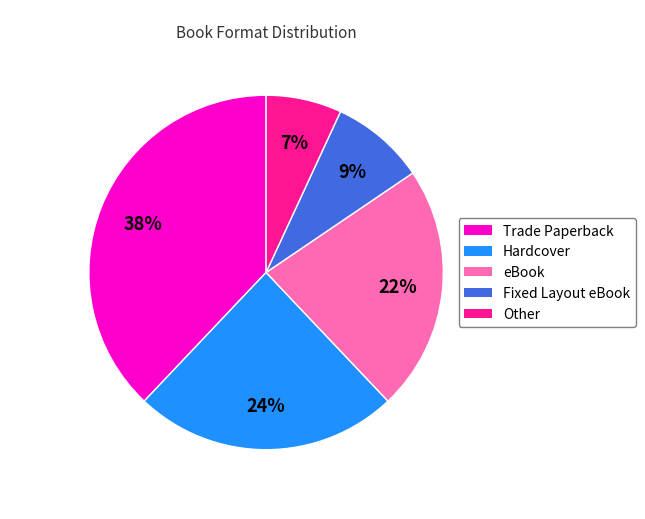

Combined, do Other and Hardcover account for over 50%?

No